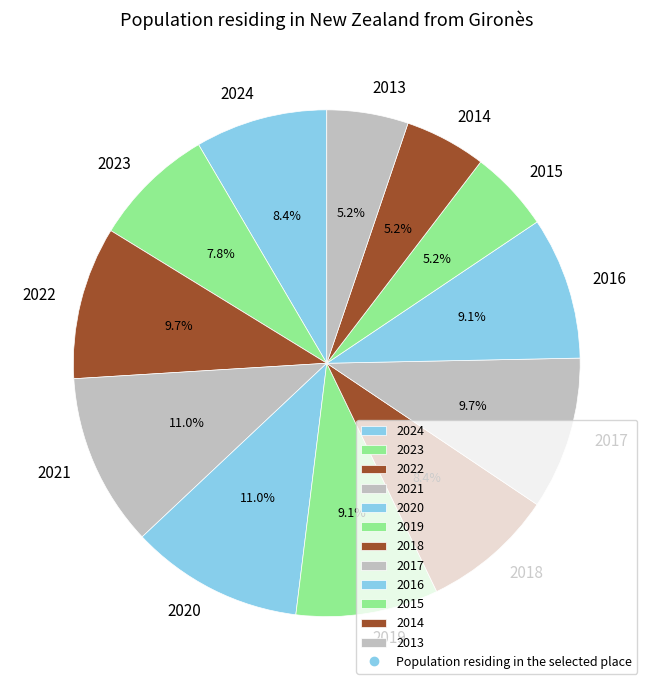

True or false: 2015 accounts for 1% of the total.

False